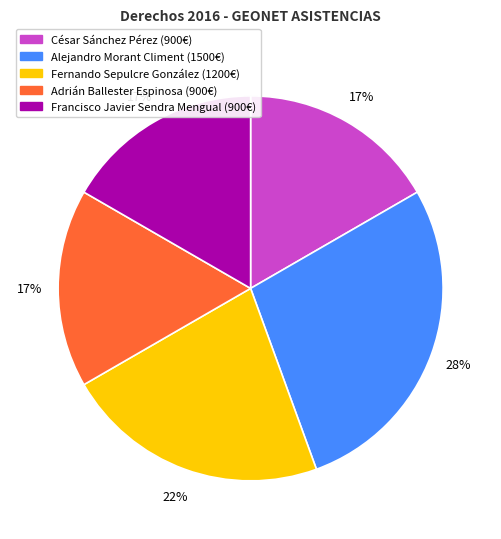

To the nearest percent, what is the average slice percentage?

20%